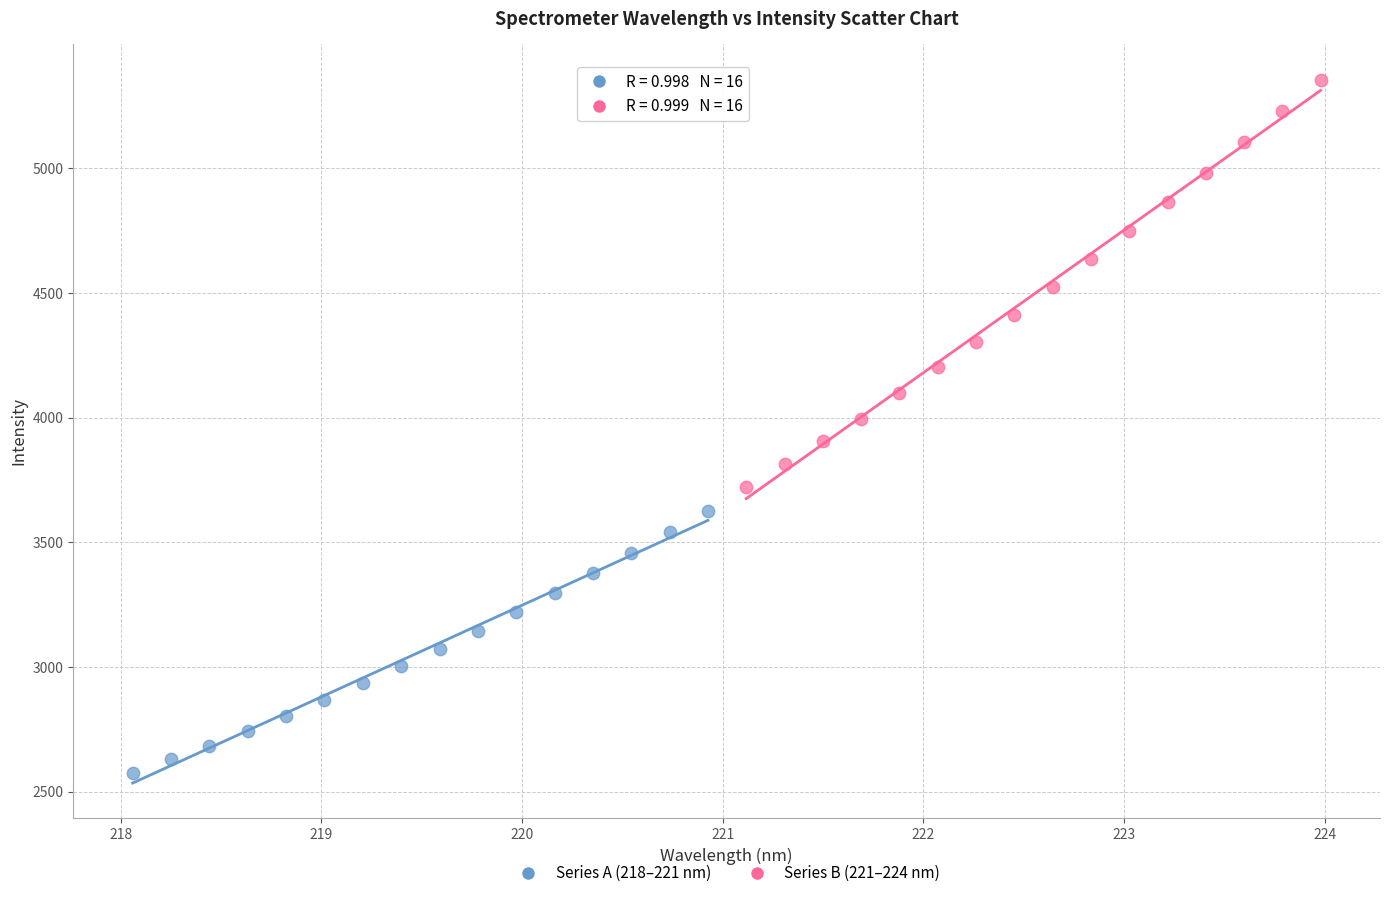

Which series reaches the maximum Y coordinate?

Series B (221–224 nm)